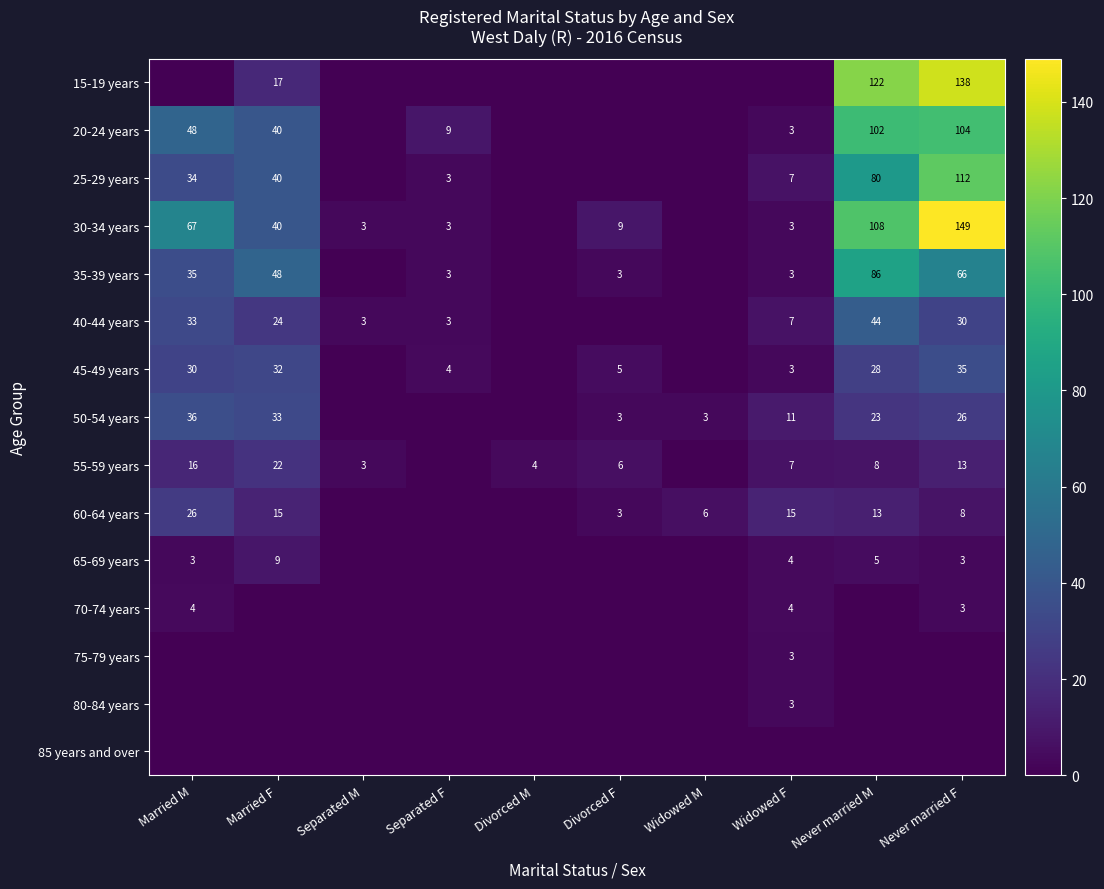

Is it true that 25-29 years equals 34 at Married M?

True